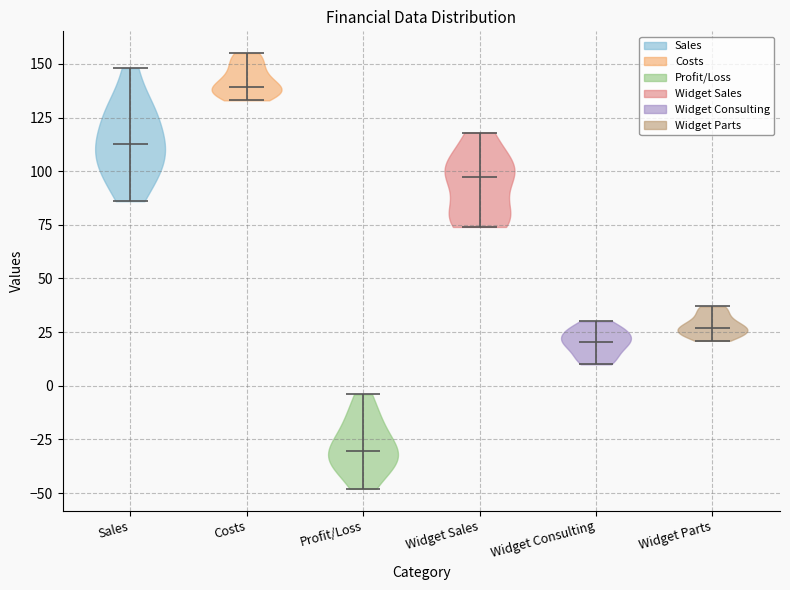

Where does the median line of the violin for Widget Parts sit on the y-axis? The values are not printed on the chart, so give them approximately, as read against the axis.

25